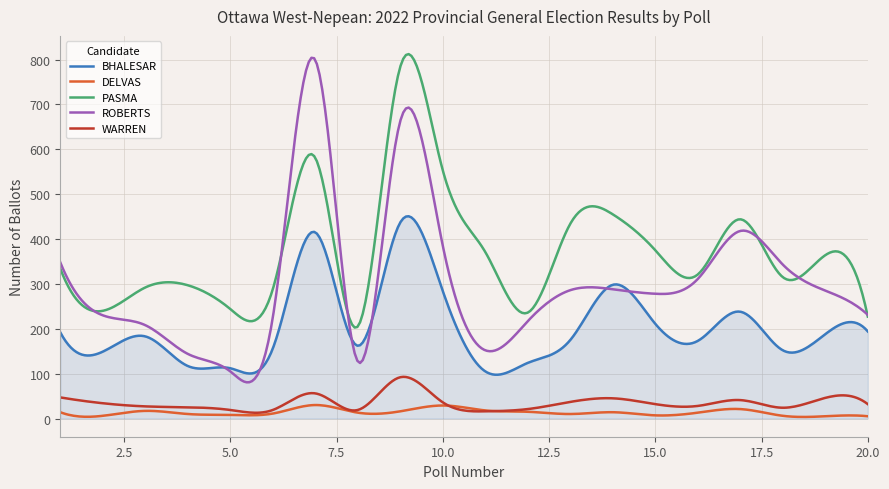

Which series has the largest total across all categories?

PASMA